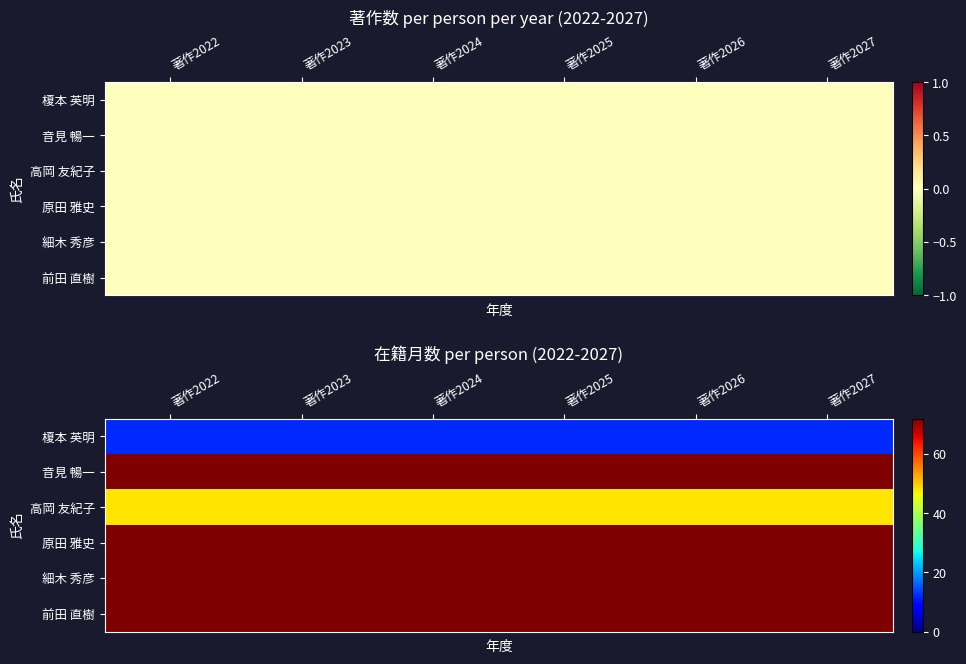

Between 著作2023 and 著作2027, which is larger?

著作2023